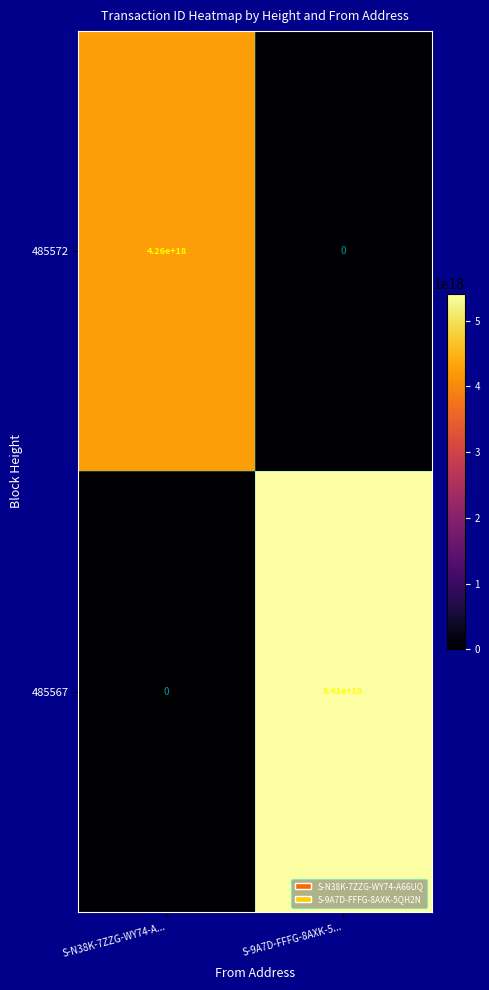

Rank the series by their maximum value, from lowest to highest.

485572, 485567